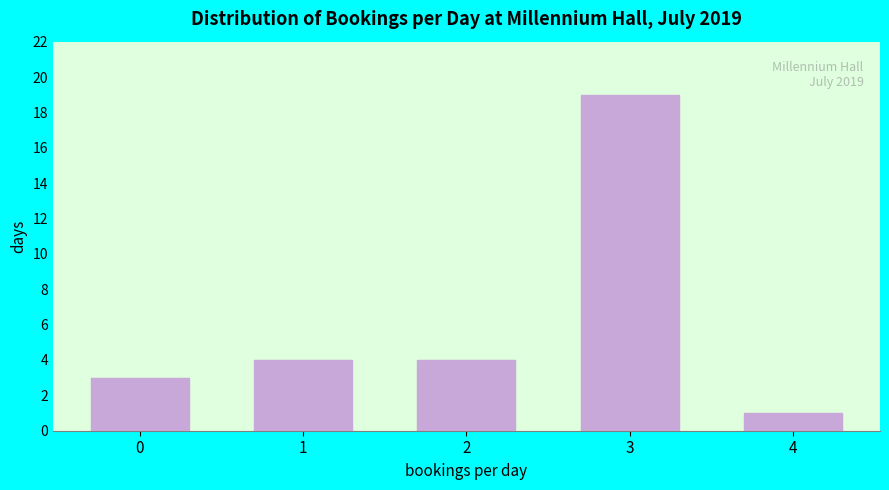

Reading left to right, transcribe all the data shown in this chart.

3	4	4	19	1